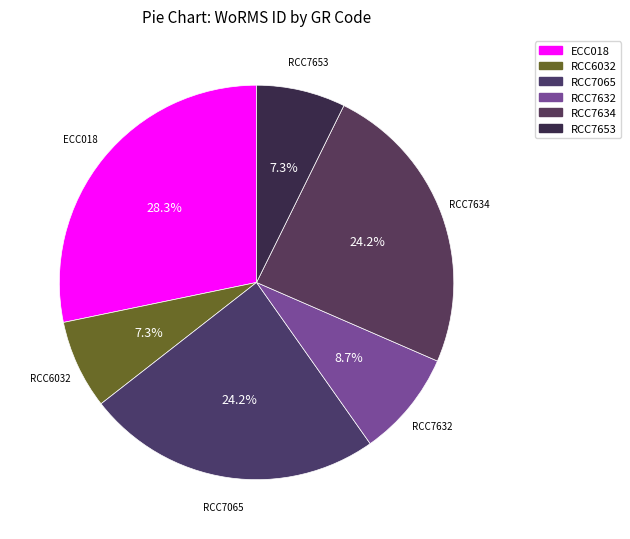

How many segments does this pie chart have?

6